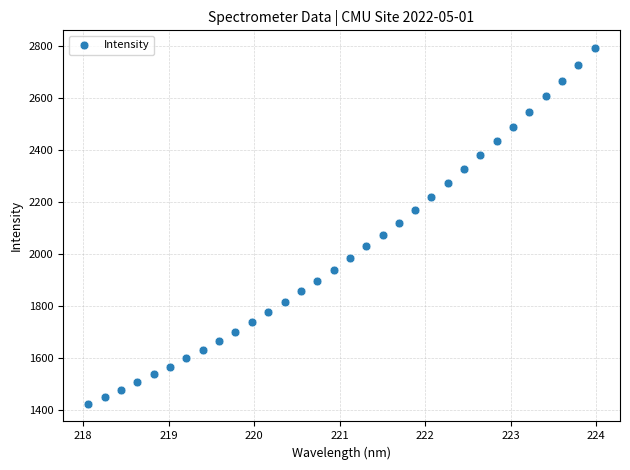

What is the range of X values (max minus min)?

5.9